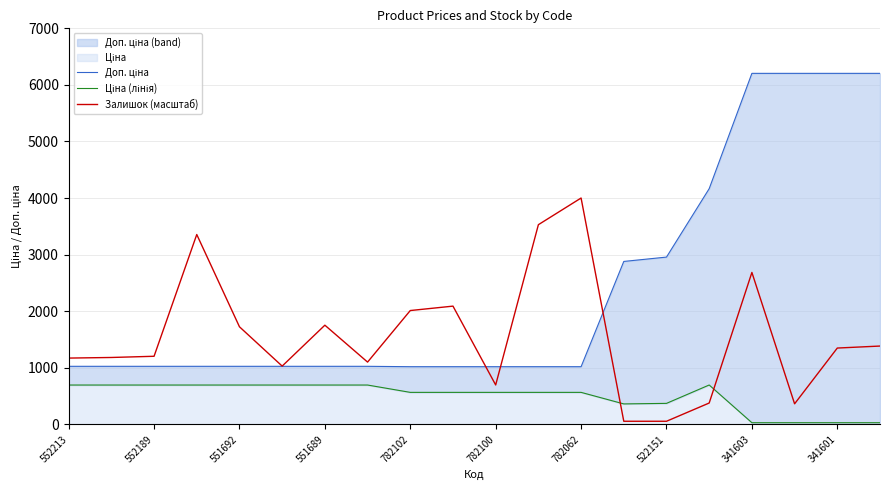

Reading left to right, extract all data points from this chart.

Доп. ціна: 1024.6	1024.6	1024.6	1024.6	1024.6	1024.6	1024.6	1024.6	1017.8	1017.8	1017.8	1017.8	1017.8	2878.8	2955.8	4165.6	6204.0	6204.0	6204.0	6204.0
Ціна (лінія): 693.7	693.7	693.7	693.7	693.7	693.7	693.7	693.7	564.0	564.0	564.0	564.0	564.0	359.9	369.5	694.3	27.6	27.6	27.6	27.6
Залишок (масштаб): 1170.2	1180.9	1202.1	3354.6	1723.4	1028.4	1751.8	1099.3	2010.6	2088.7	695.0	3528.4	4000.0	53.2	53.2	375.9	2684.4	361.7	1347.5	1383.0